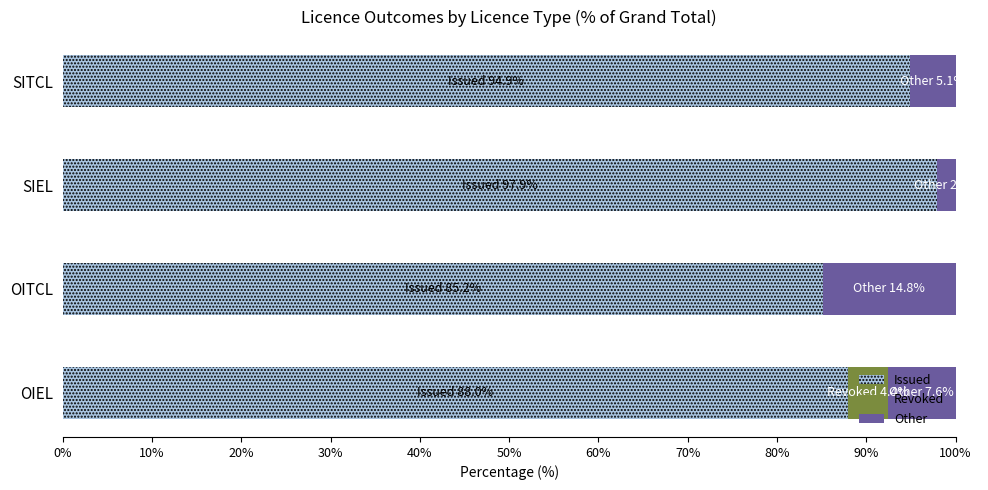

Is it true that Issued equals 151.2 at SITCL?

False